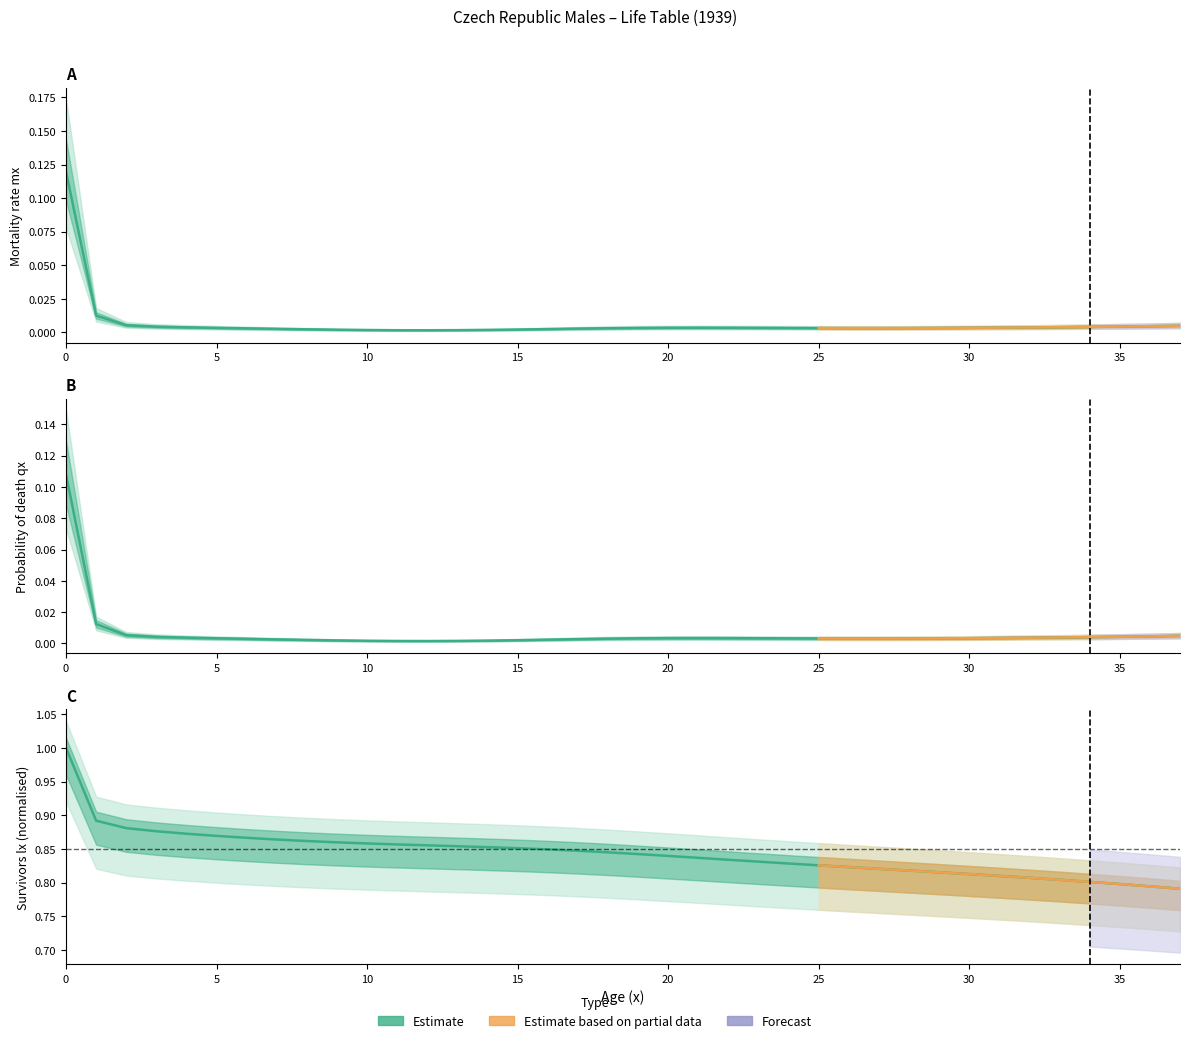

List the labels in order of qx value, largest first.

0, 1, 2, 37, 36, 35, 3, 34, 33, 4, 32, 31, 21, 22, 20, 30, 23, 5, 19, 24, 29, 25, 28, 26, 27, 18, 6, 17, 7, 16, 8, 15, 9, 14, 10, 13, 11, 12